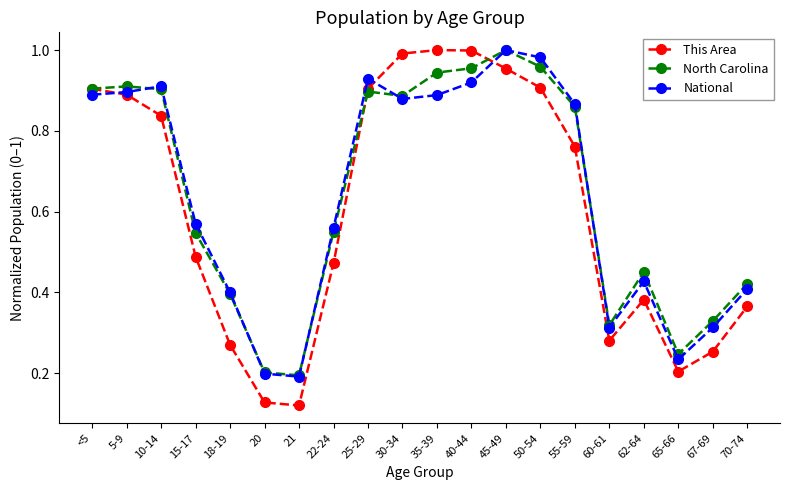

Which series changed the most between 5-9 and 30-34?

This Area